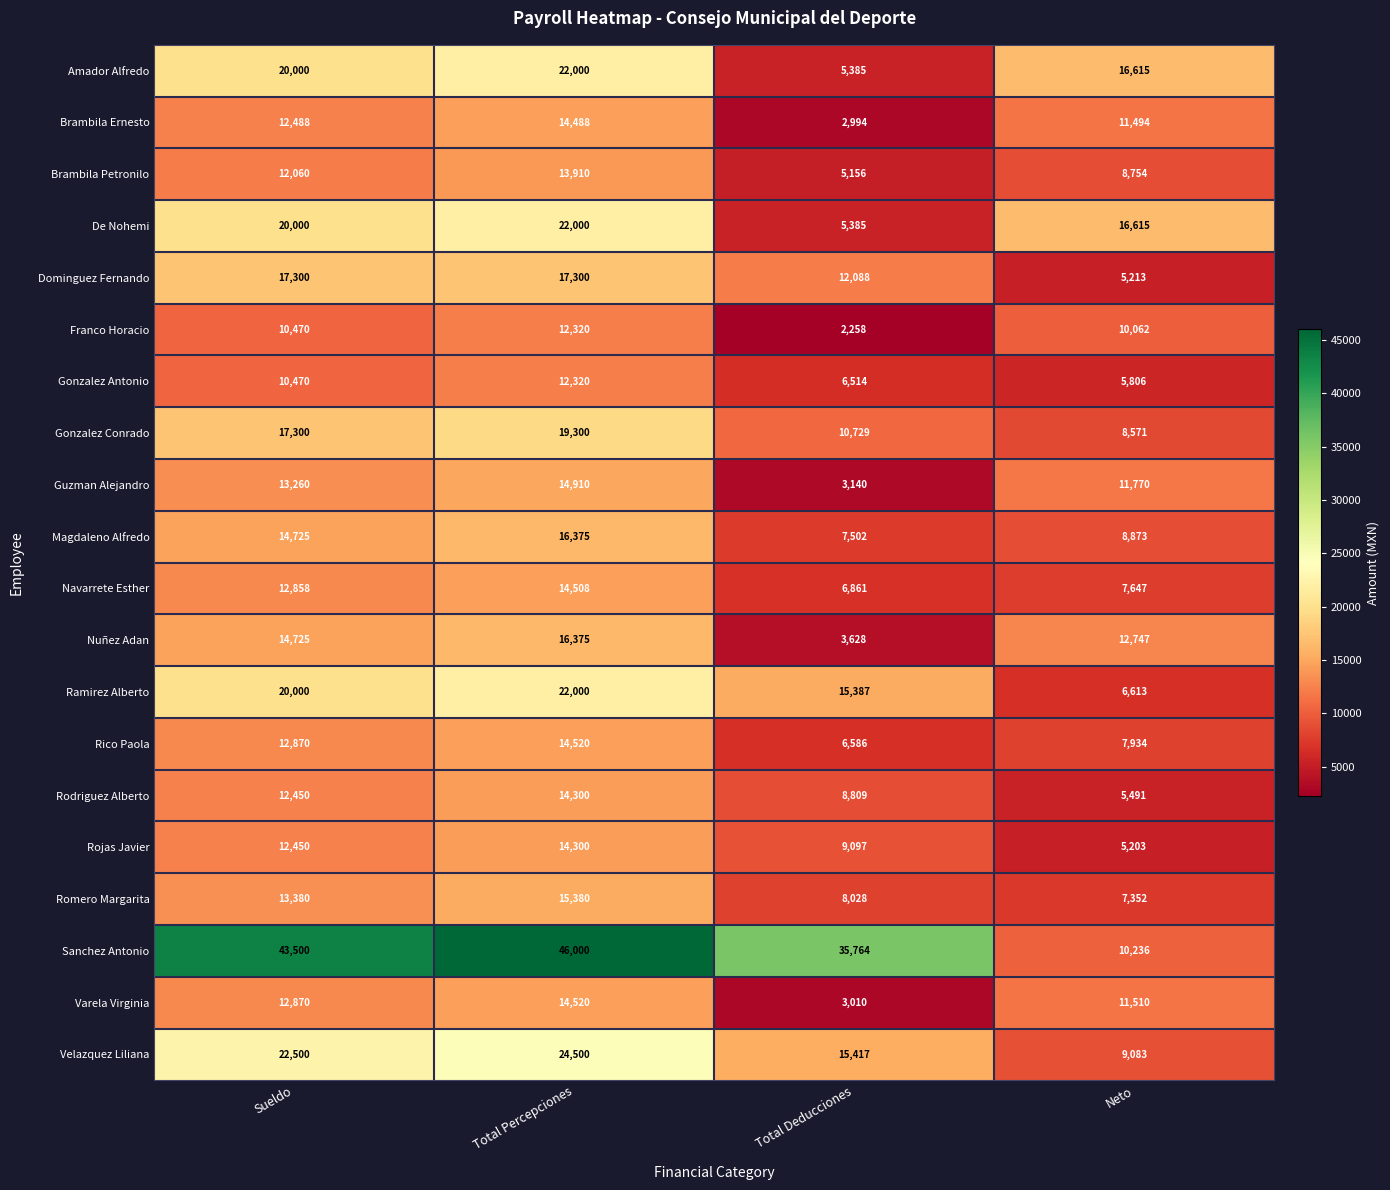

What is the difference between the maximum and minimum values in the Nuñez Adan series?

12747